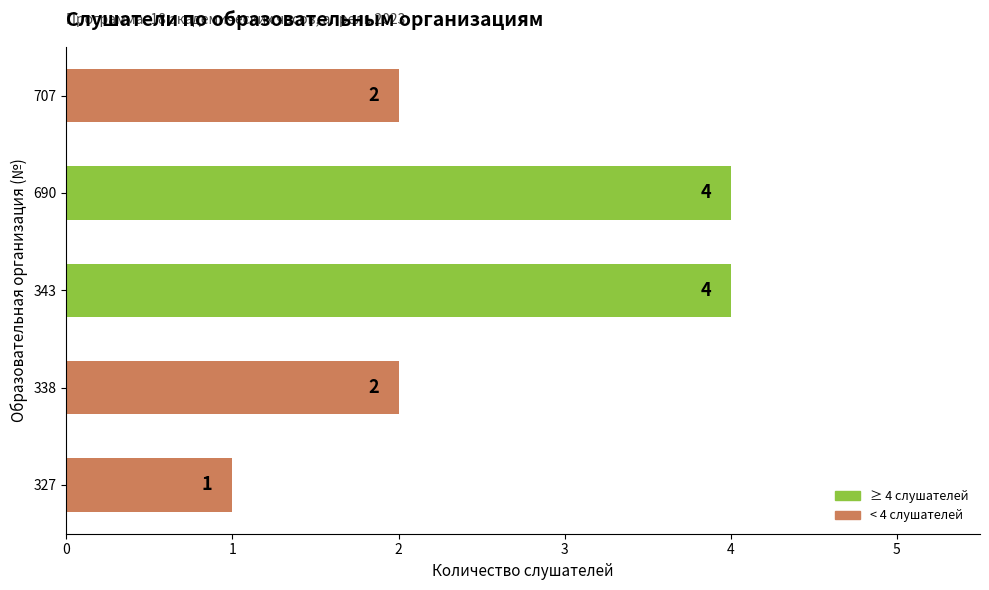

What is the approximate value at 343?

4